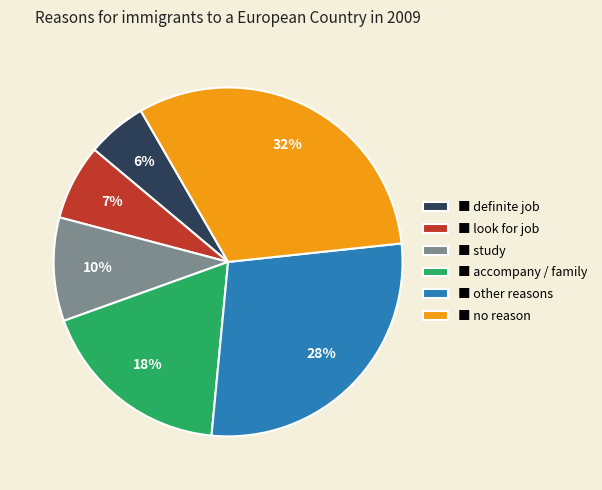

Is there a majority slice in this chart?

No